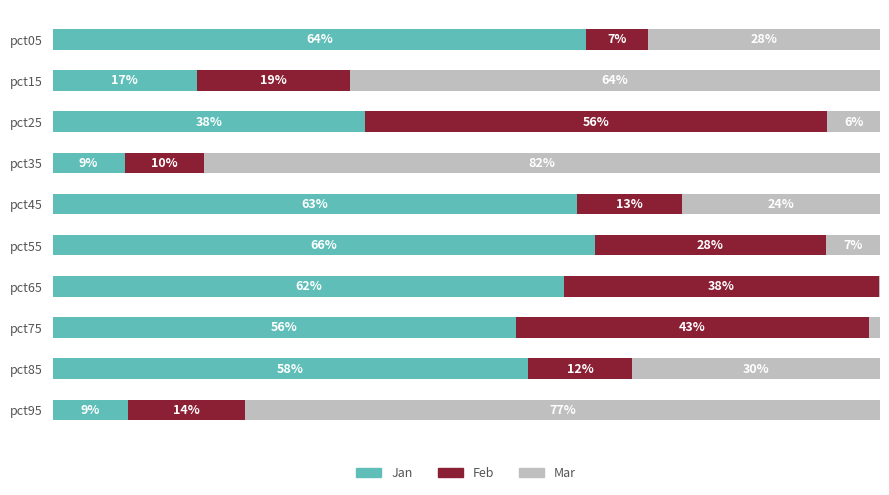

Which series has the largest total across all categories?

Jan